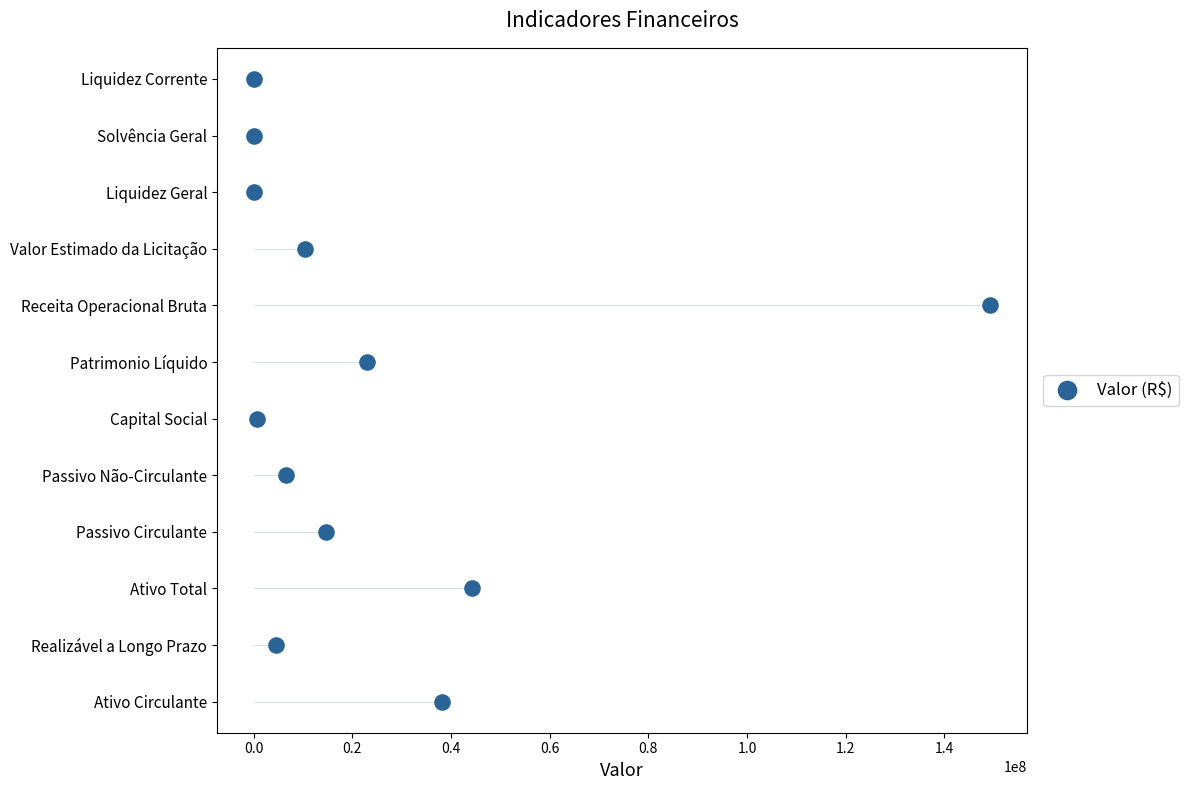

Which has a higher value, 0.6 or 0.8?

0.8